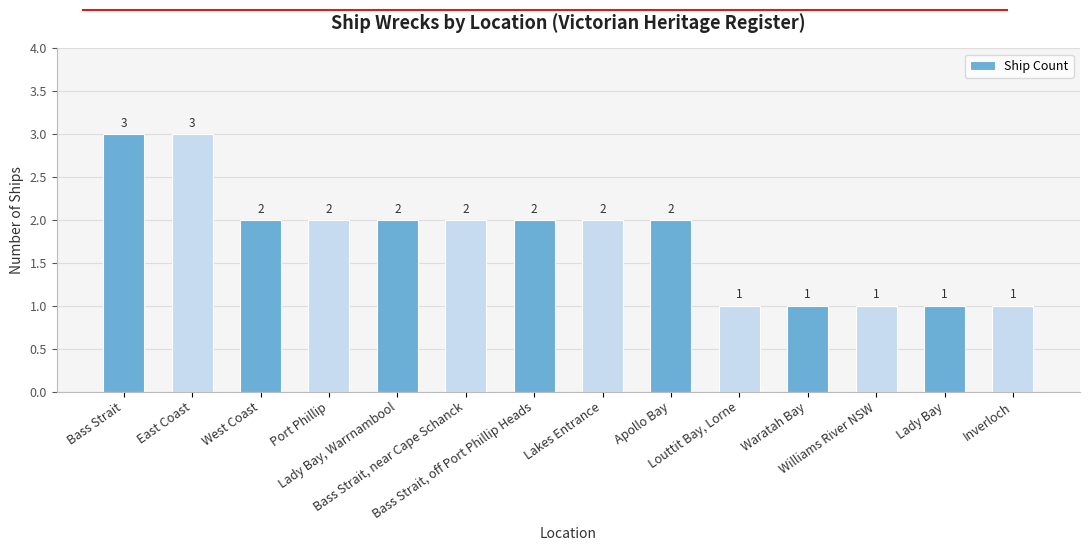

Count the number of data series in this chart.

1